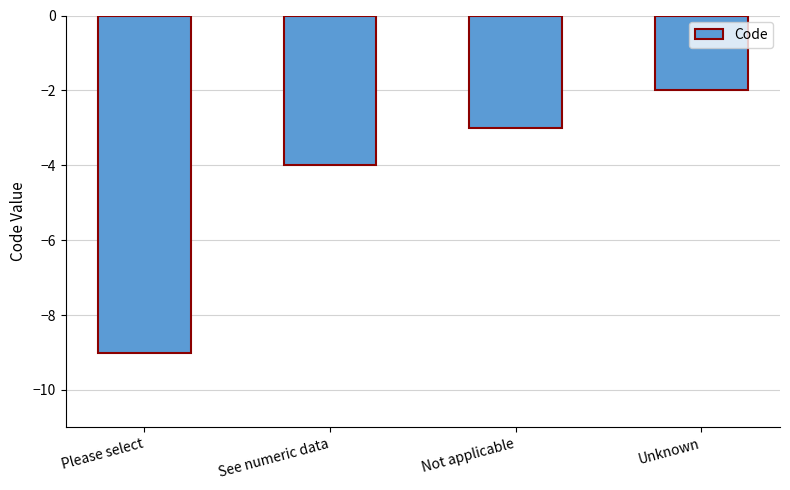

Rank the categories by value from lowest to highest.

Please select, See numeric data, Not applicable, Unknown